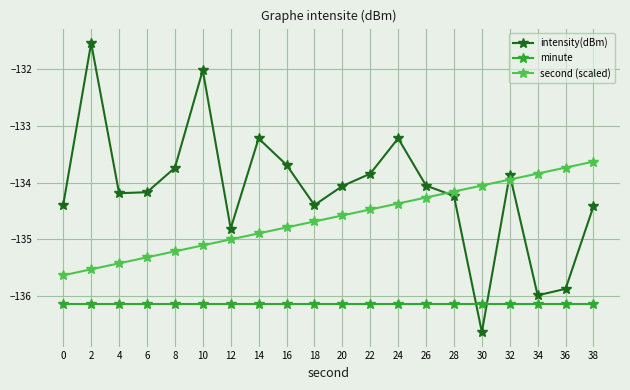

Does the chart display data point markers on the line(s)?

Yes